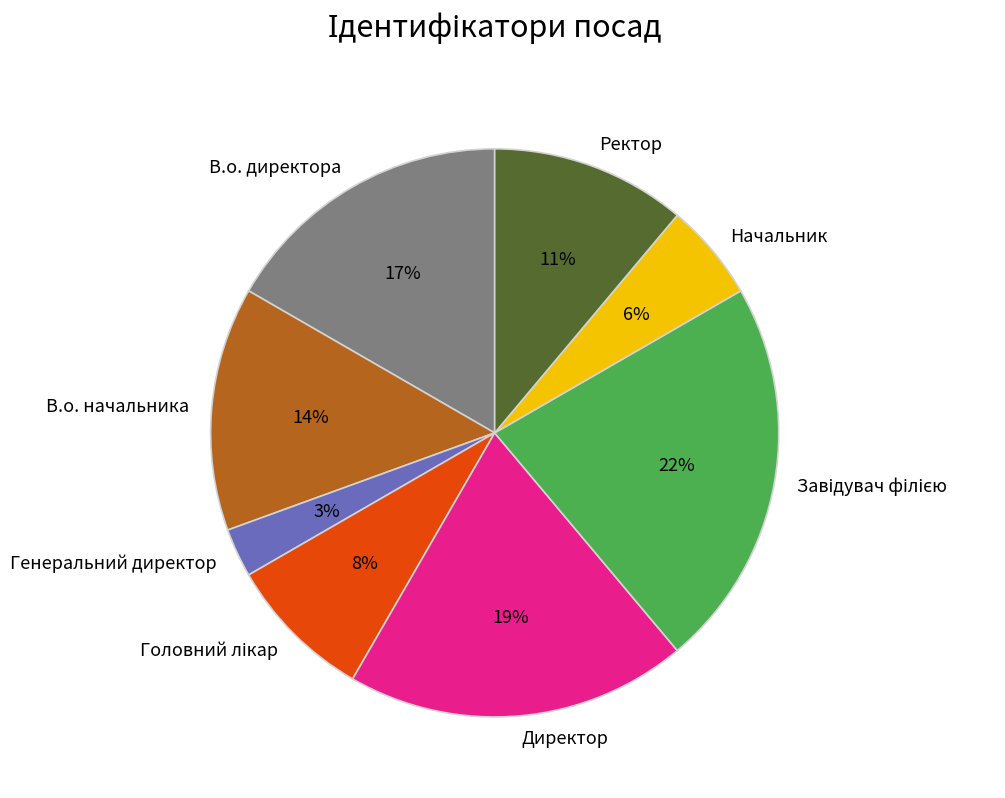

Is the sum of В.о. начальника and Ректор greater than half?

No